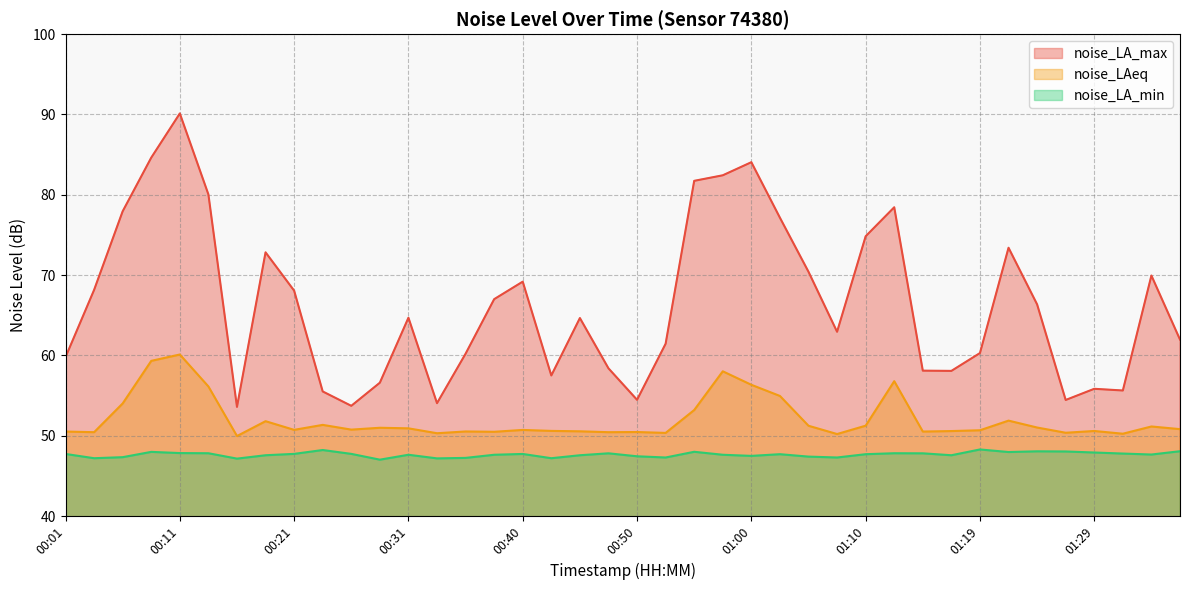

True or false: noise_LAeq and noise_LA_min cross at least once.

False